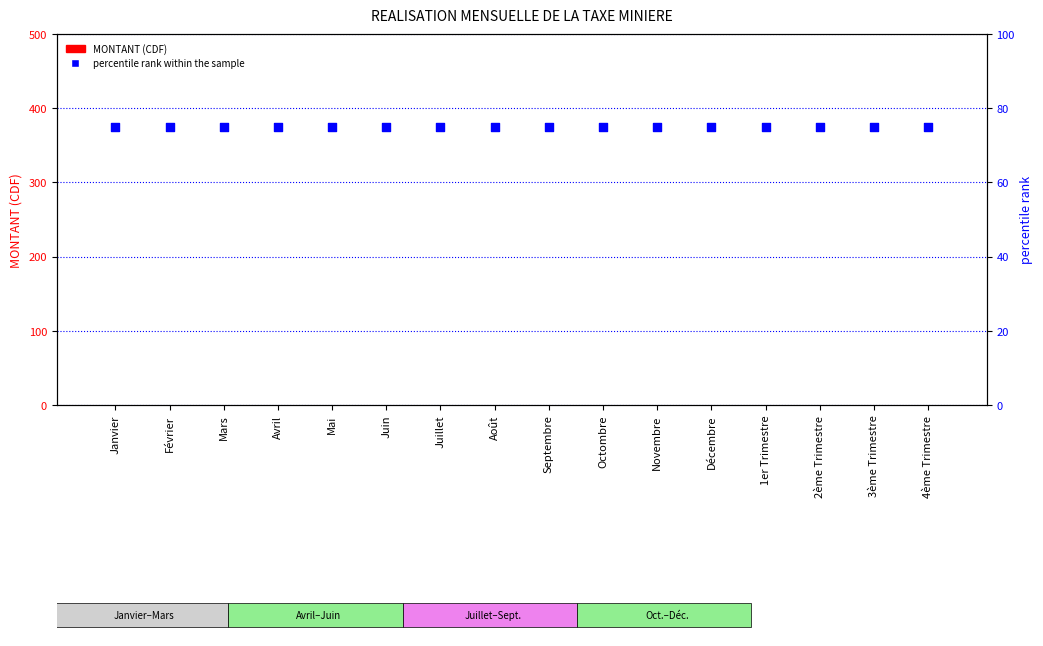

Which series reaches the maximum Y coordinate?

percentile rank within the sample